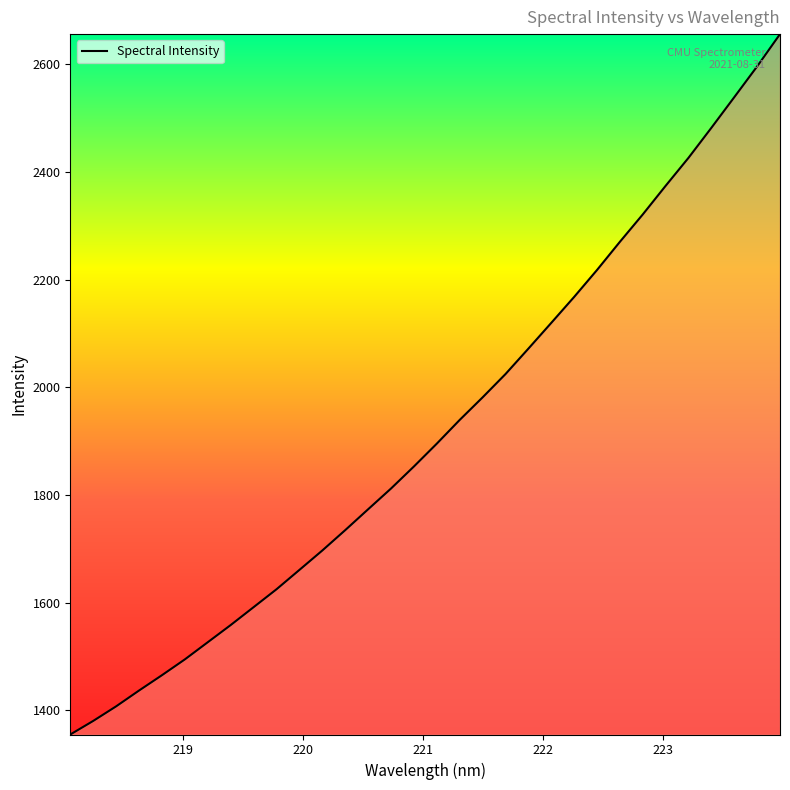

What is the smallest value displayed?

1355.2